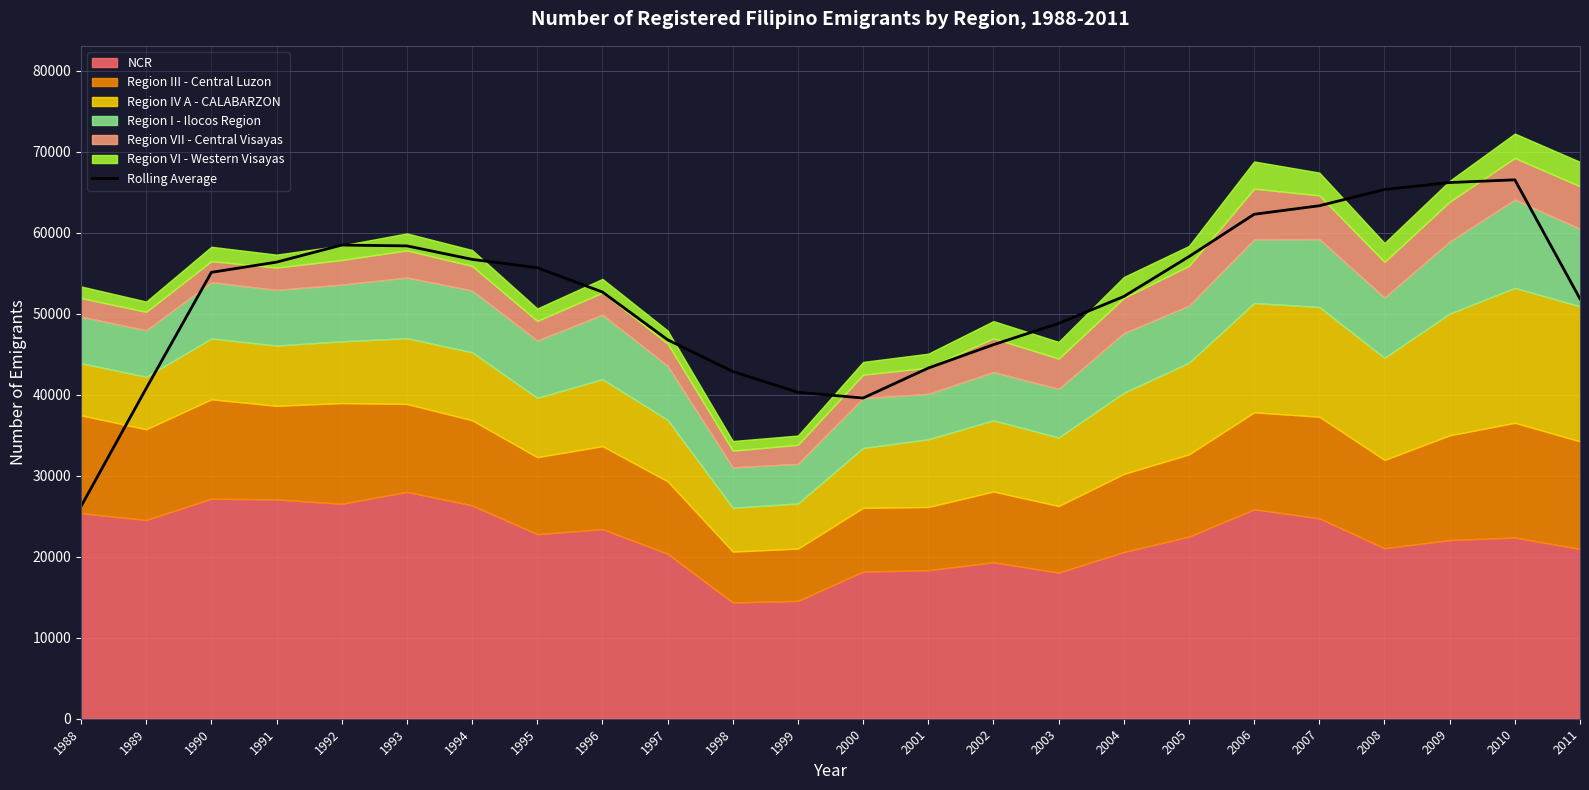

Where is the first local minimum?

2000